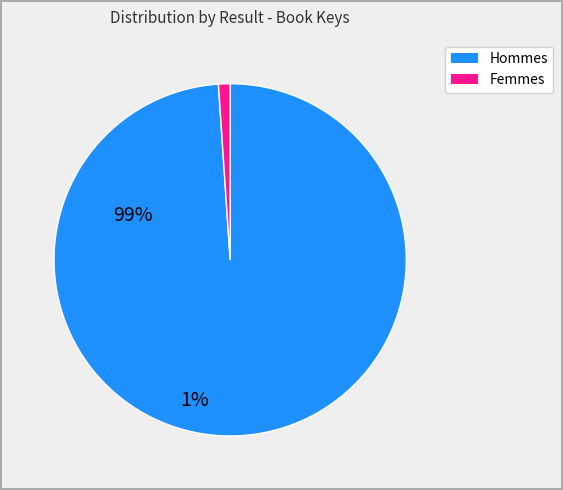

Is there a majority slice in this chart?

Yes